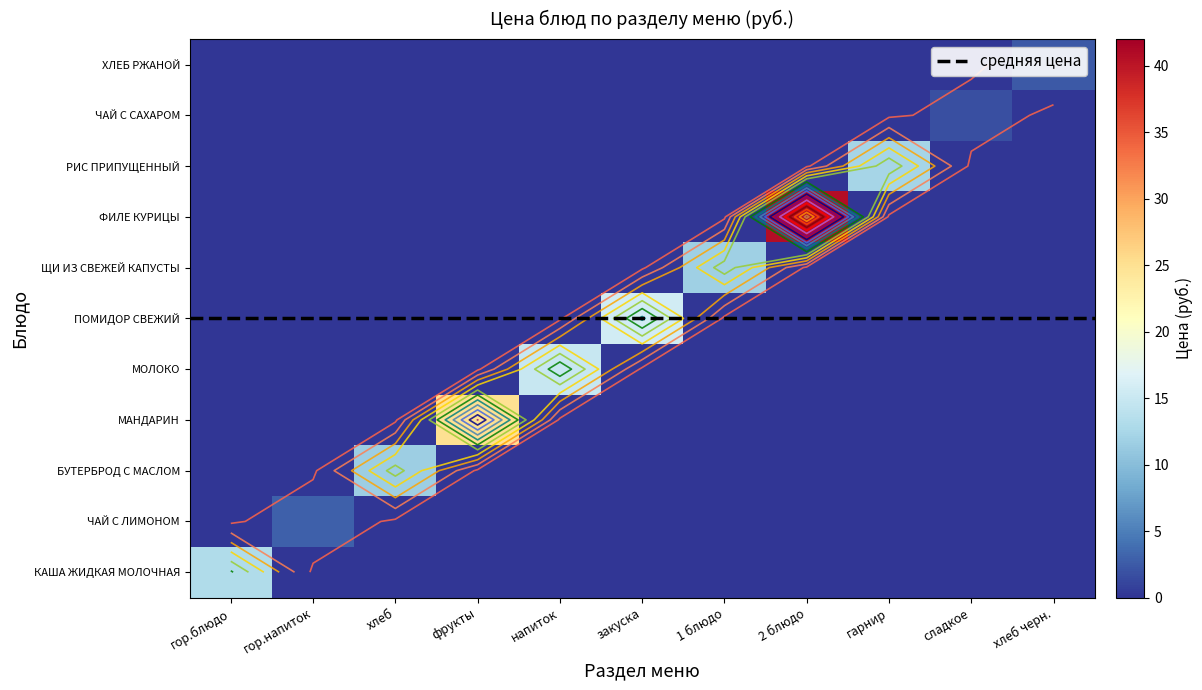

True or false: ЧАЙ С ЛИМОНОМ has a value of 0.0 at фрукты.

True